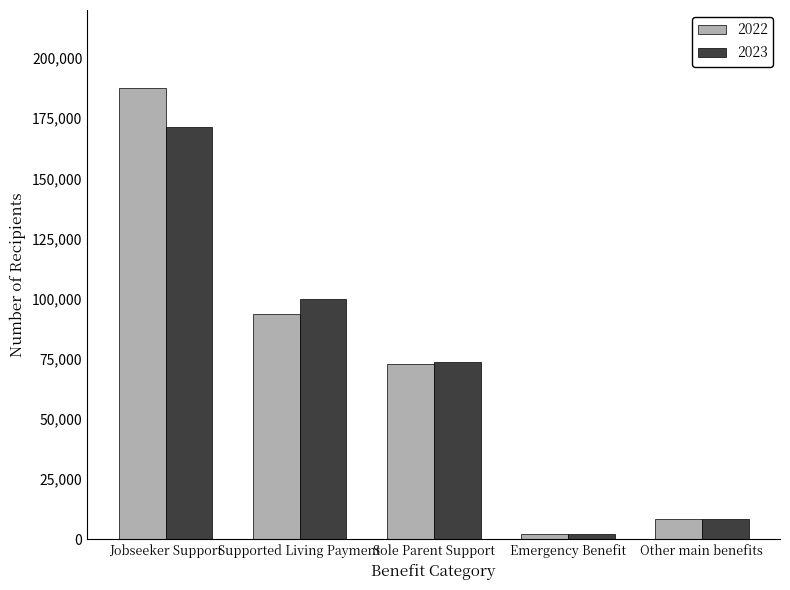

At which category is the sum across all series the highest?

Jobseeker Support